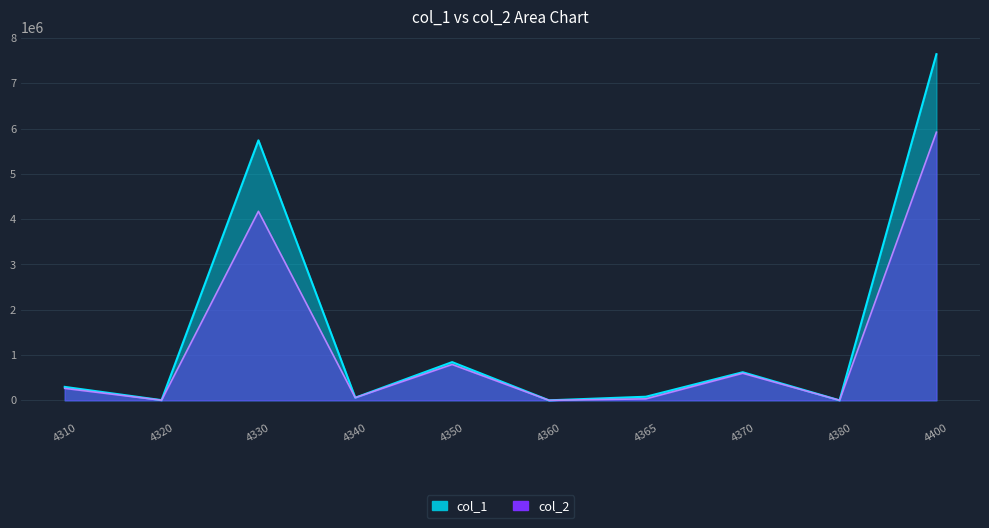

True or false: col_1 and col_2 cross at least once.

False